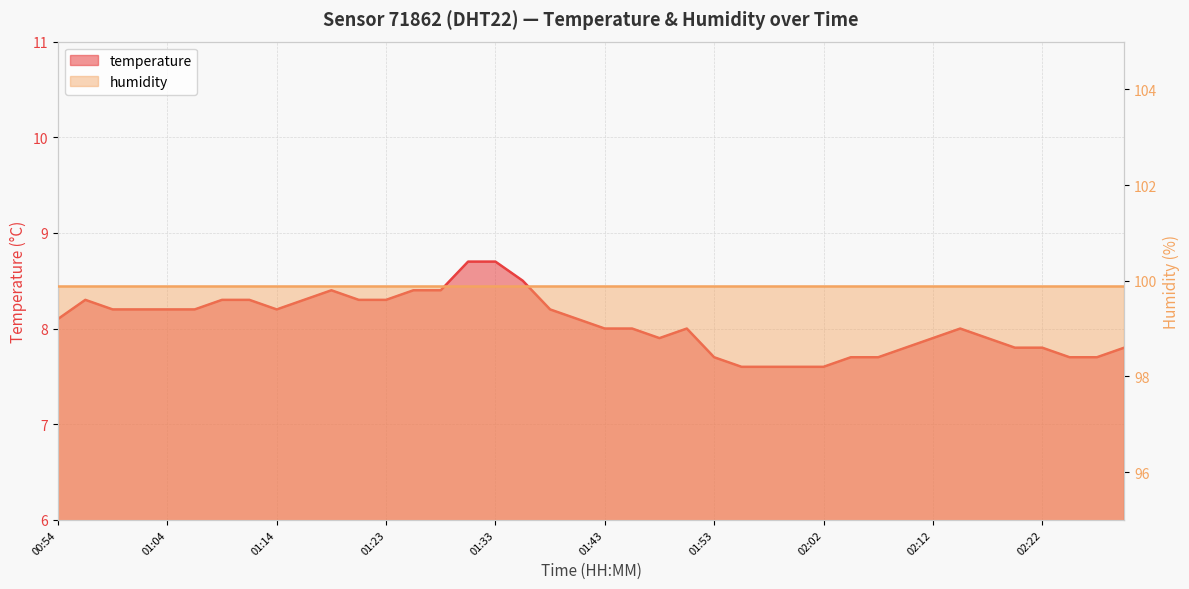

How many values exceed 8?

20